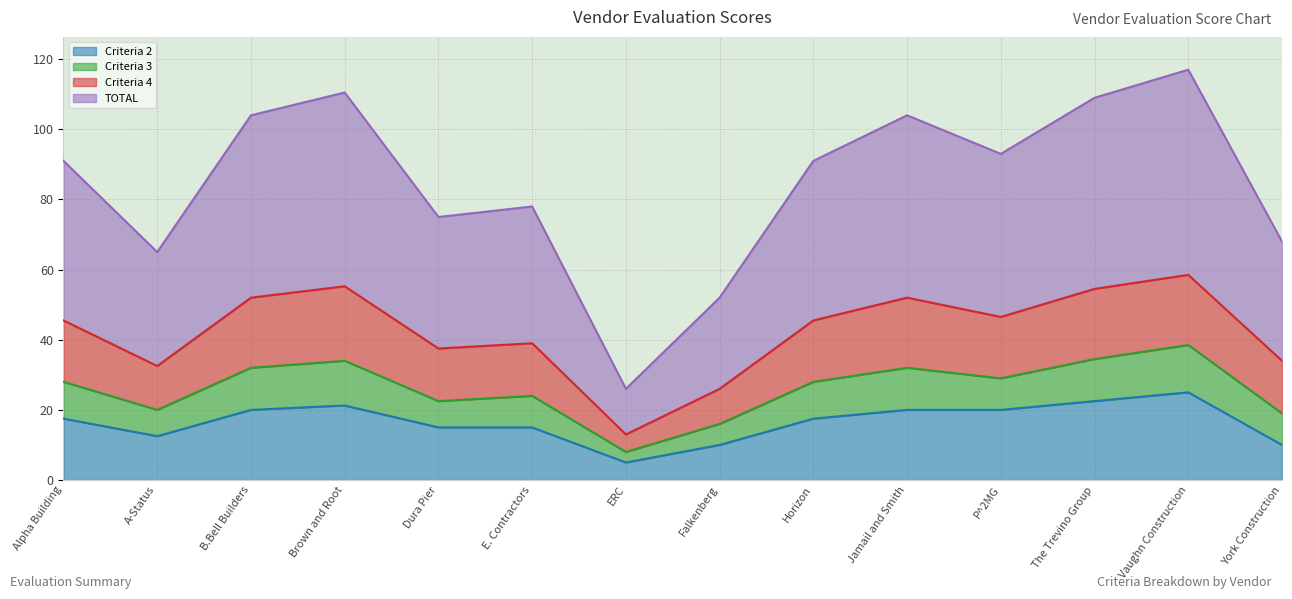

At which category does Criteria 4 reach its first local peak?

Brown and Root